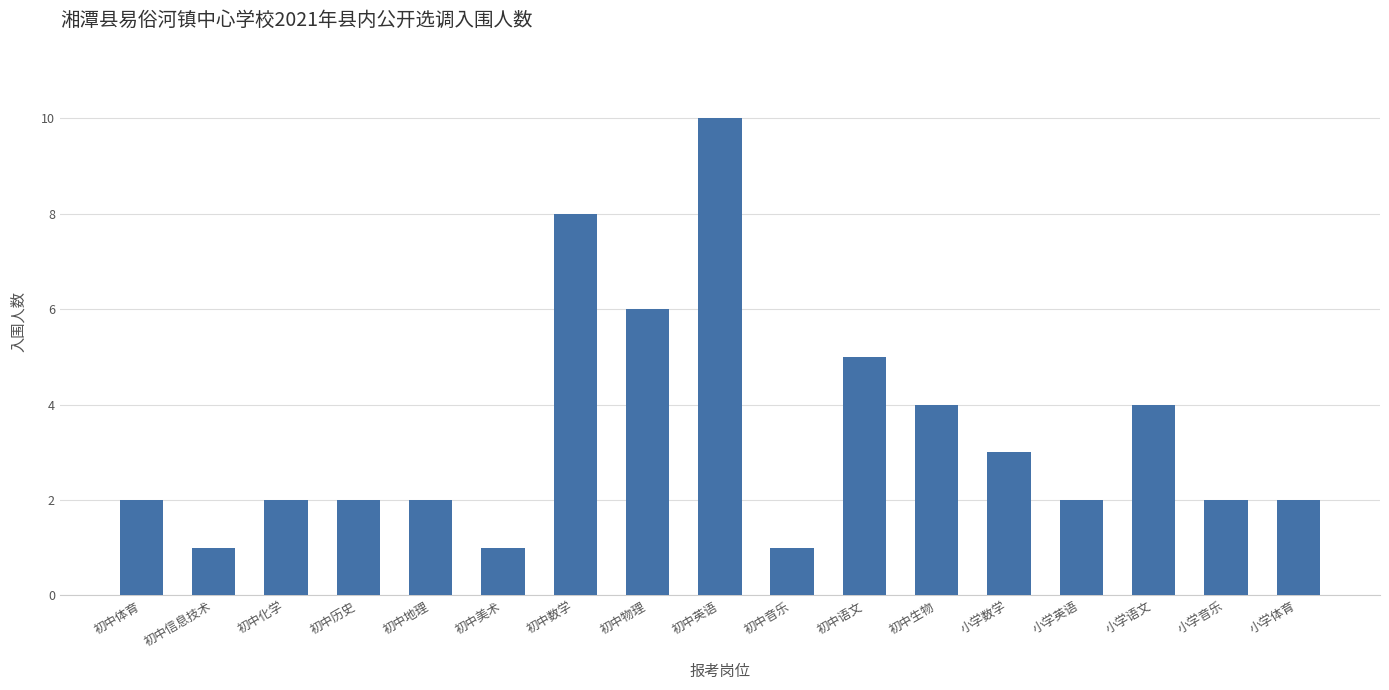

At which label is the value closest to 5?

初中语文